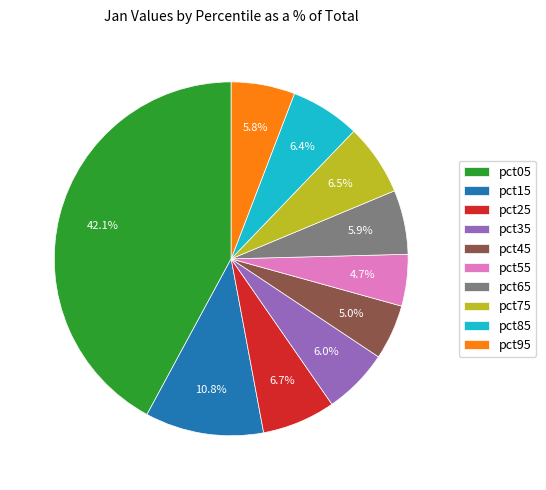

Does pct05 account for over 50% of the chart?

No